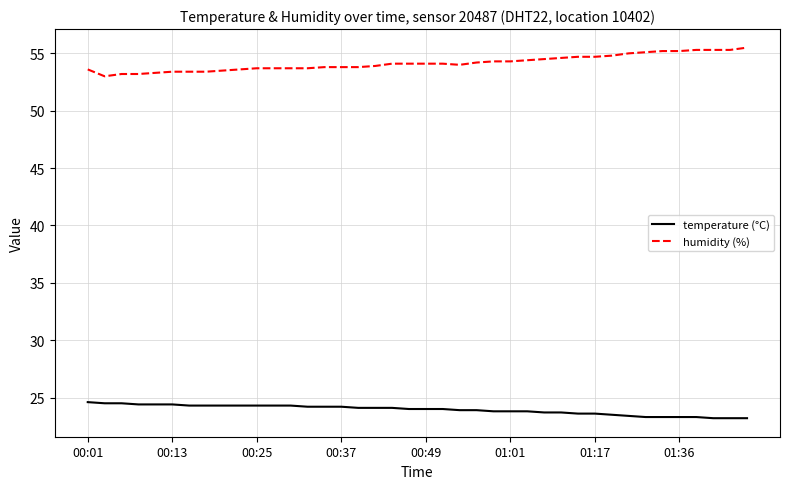

How many lines are shown in the chart?

2